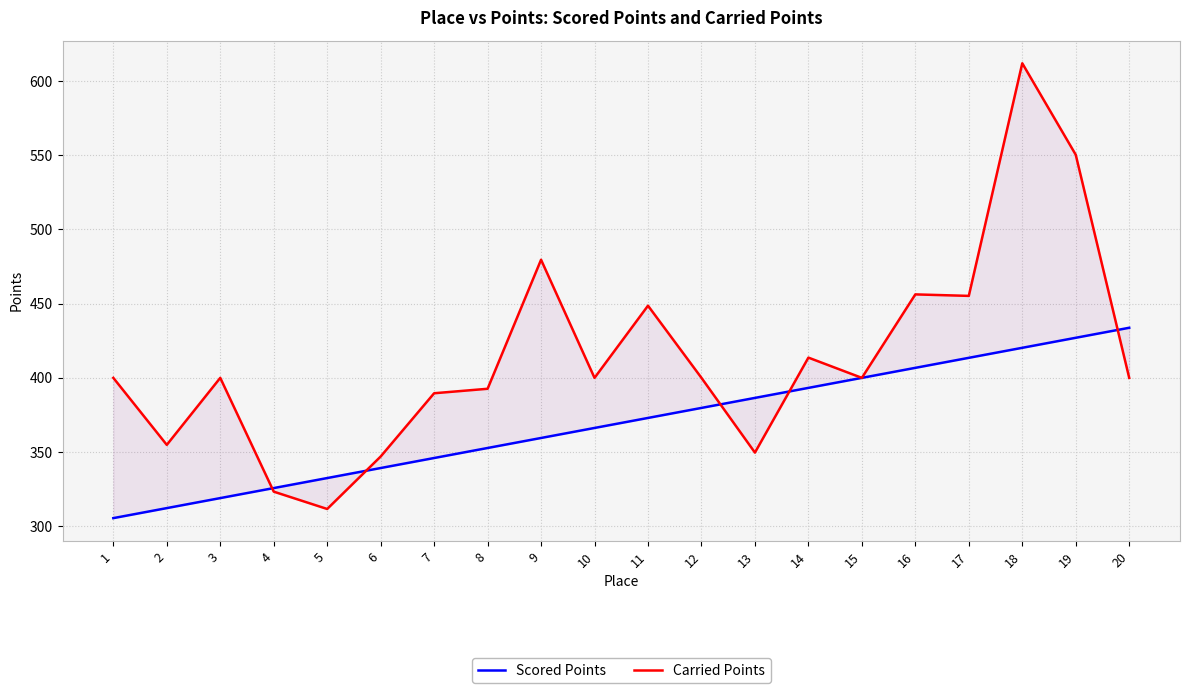

What are all the series names shown in the legend?

Scored Points, Carried Points